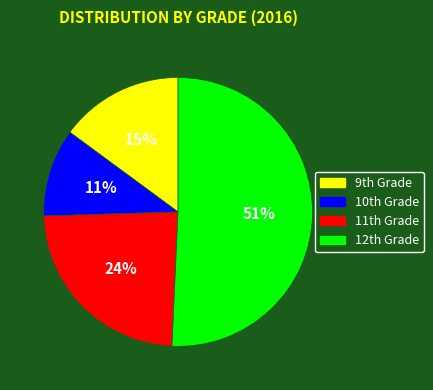

How many segments does this pie chart have?

4